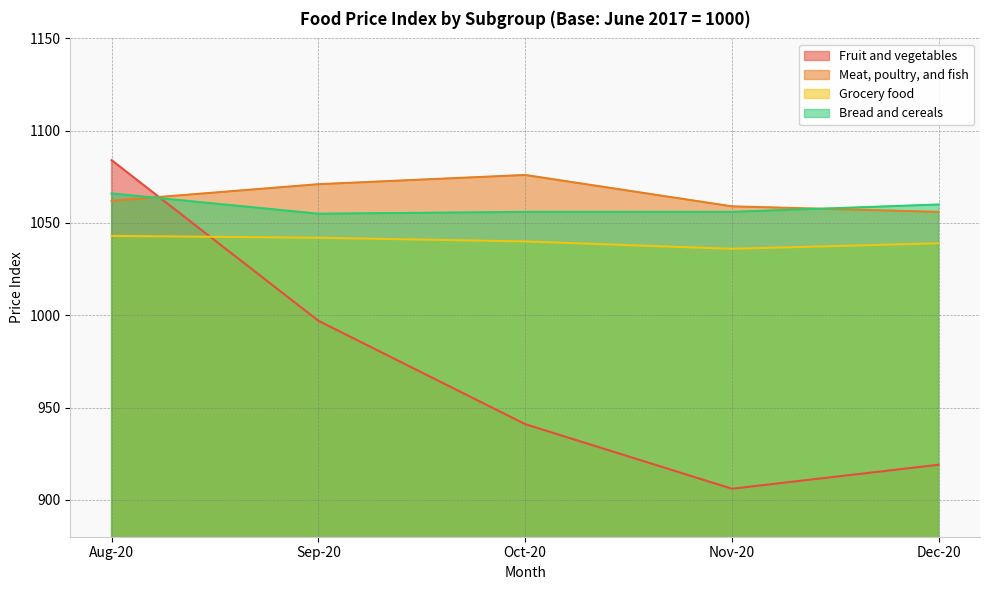

Which series has the largest range (max minus min)?

Fruit and vegetables